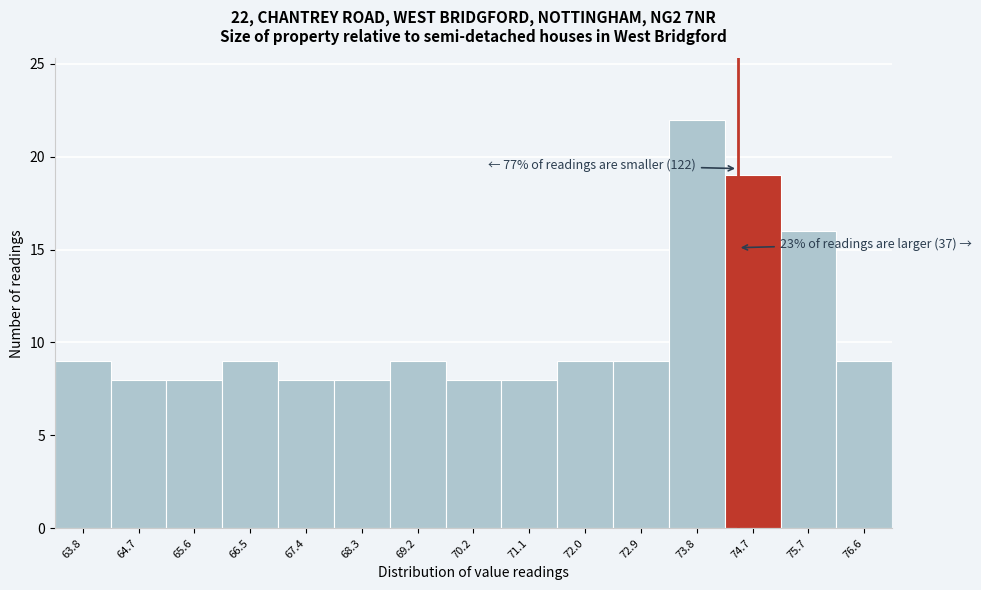

Over which range of the x-axis is the bar tallest?

73.4 to 74.3